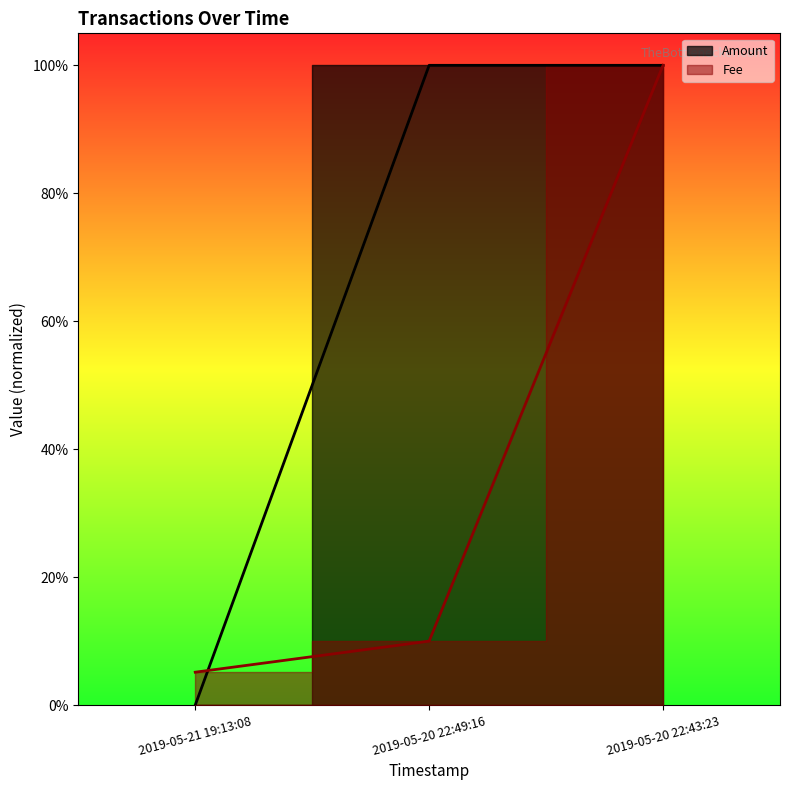

What is the difference between the maximum and second lowest values in the Fee series?

0.9